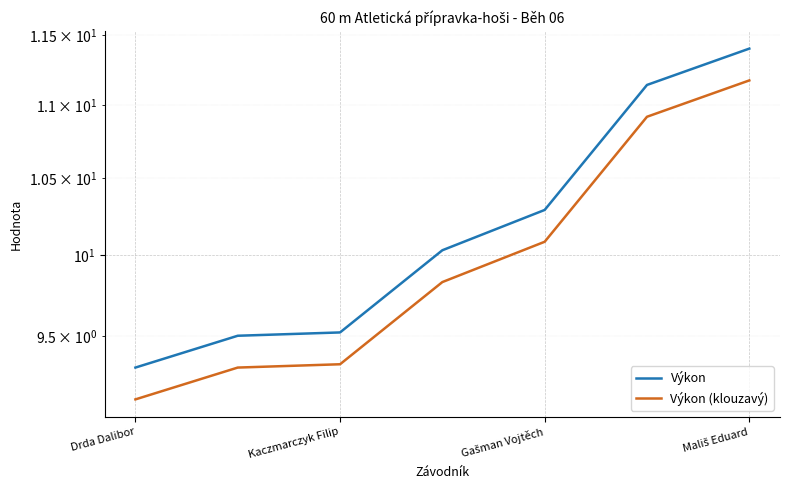

What is the smallest value displayed?

9.1